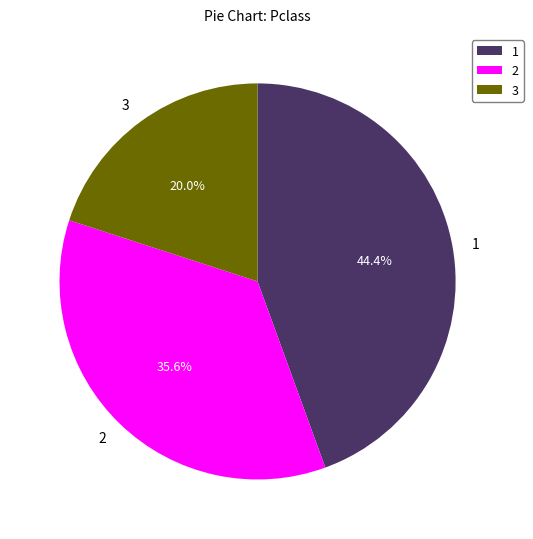

Does any single category account for the majority?

No